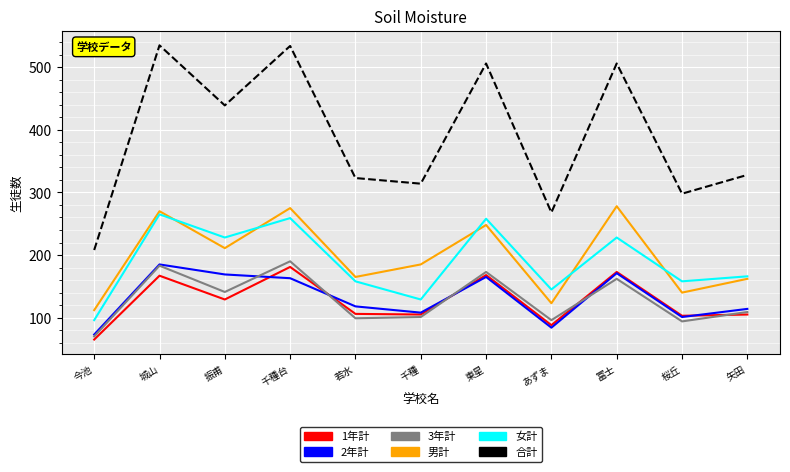

Which series has the widest spread of values?

合計